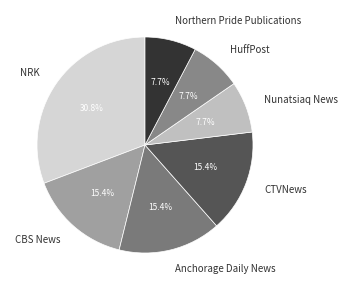

Does CBS News represent more than half of the total?

No